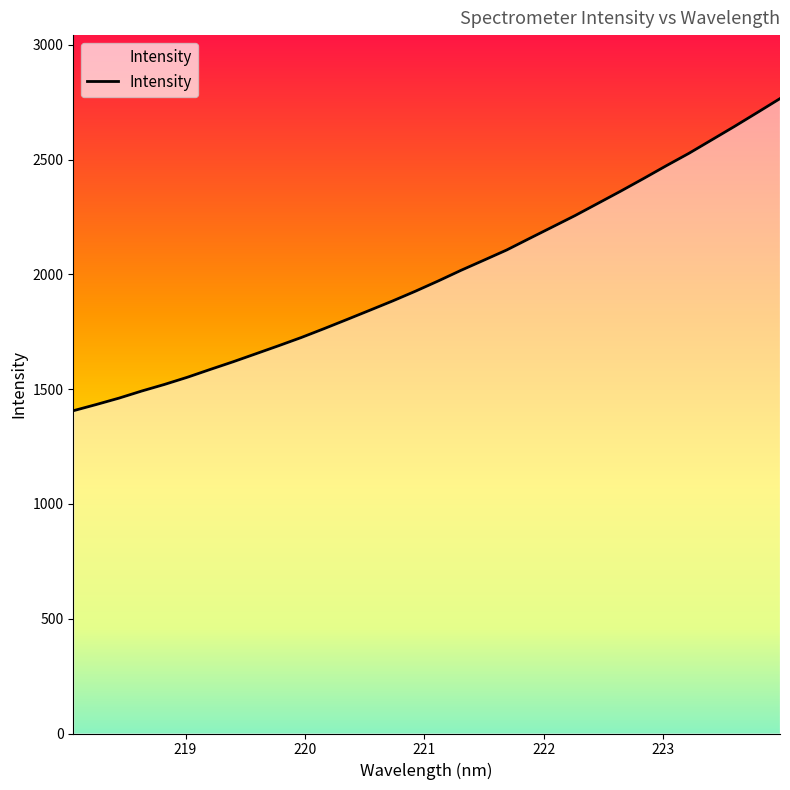

Reading right to left, transcribe all the data shown in this chart.

223.9802=2765.6	223.7895=2704.6	223.5987=2644.2	223.408=2585.6	223.2172=2527.1	223.0264=2472.8	222.8355=2416.8	222.6447=2362.1	222.4538=2308.9	222.263=2255.9	222.0721=2206.0	221.8812=2156.3	221.6902=2106.0	221.4993=2061.7	221.3083=2017.6	221.1174=1971.3	220.9264=1926.7	220.7354=1884.2	220.5444=1843.7	220.3533=1803.5	220.1623=1763.8	219.9712=1725.1	219.7801=1689.1	219.589=1654.0	219.3979=1619.0	219.2067=1585.8	219.0156=1551.8	218.8244=1520.6	218.6332=1491.8	218.442=1460.7	218.2508=1432.8	218.0596=1405.9